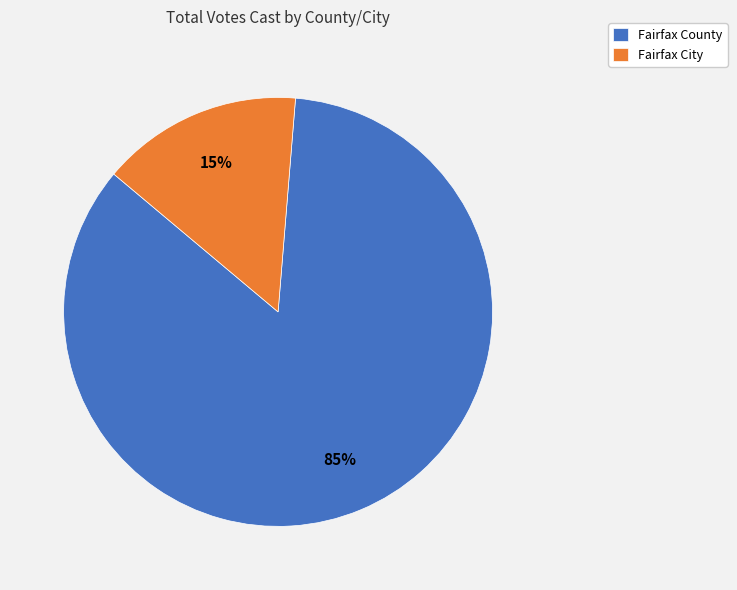

How many segments does this pie chart have?

2